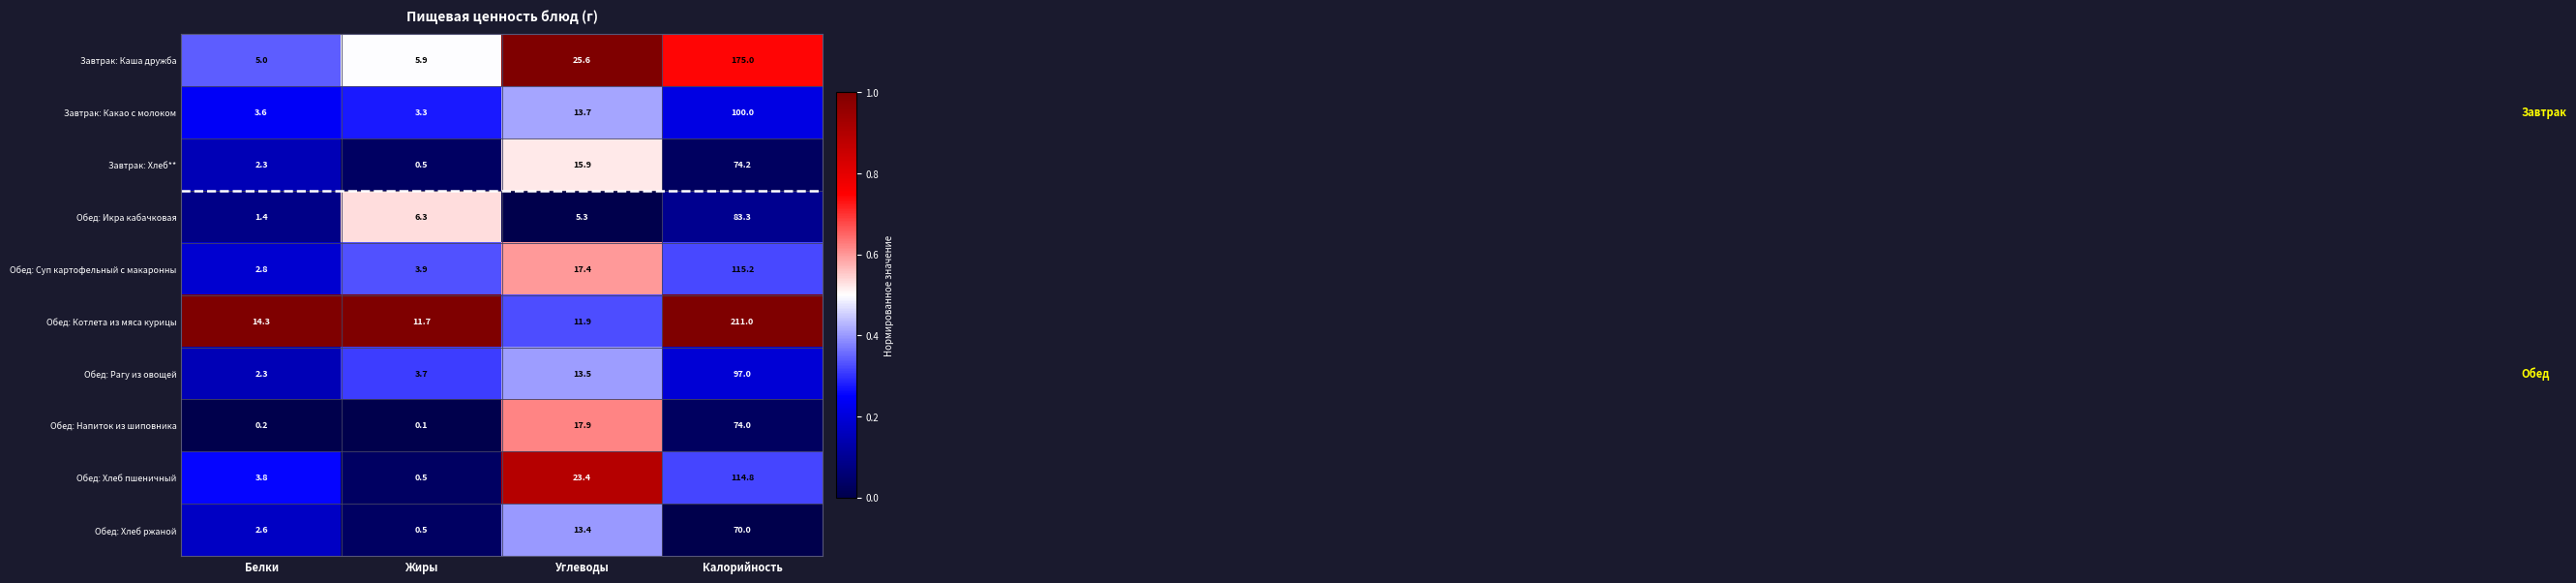

At Калорийность, list the series in order from largest to smallest.

Обед: Котлета из мяса курицы, Завтрак: Каша дружба, Обед: Суп картофельный с макаронны, Обед: Хлеб пшеничный, Завтрак: Какао с молоком, Обед: Рагу из овощей, Обед: Икра кабачковая, Завтрак: Хлеб**, Обед: Напиток из шиповника, Обед: Хлеб ржаной